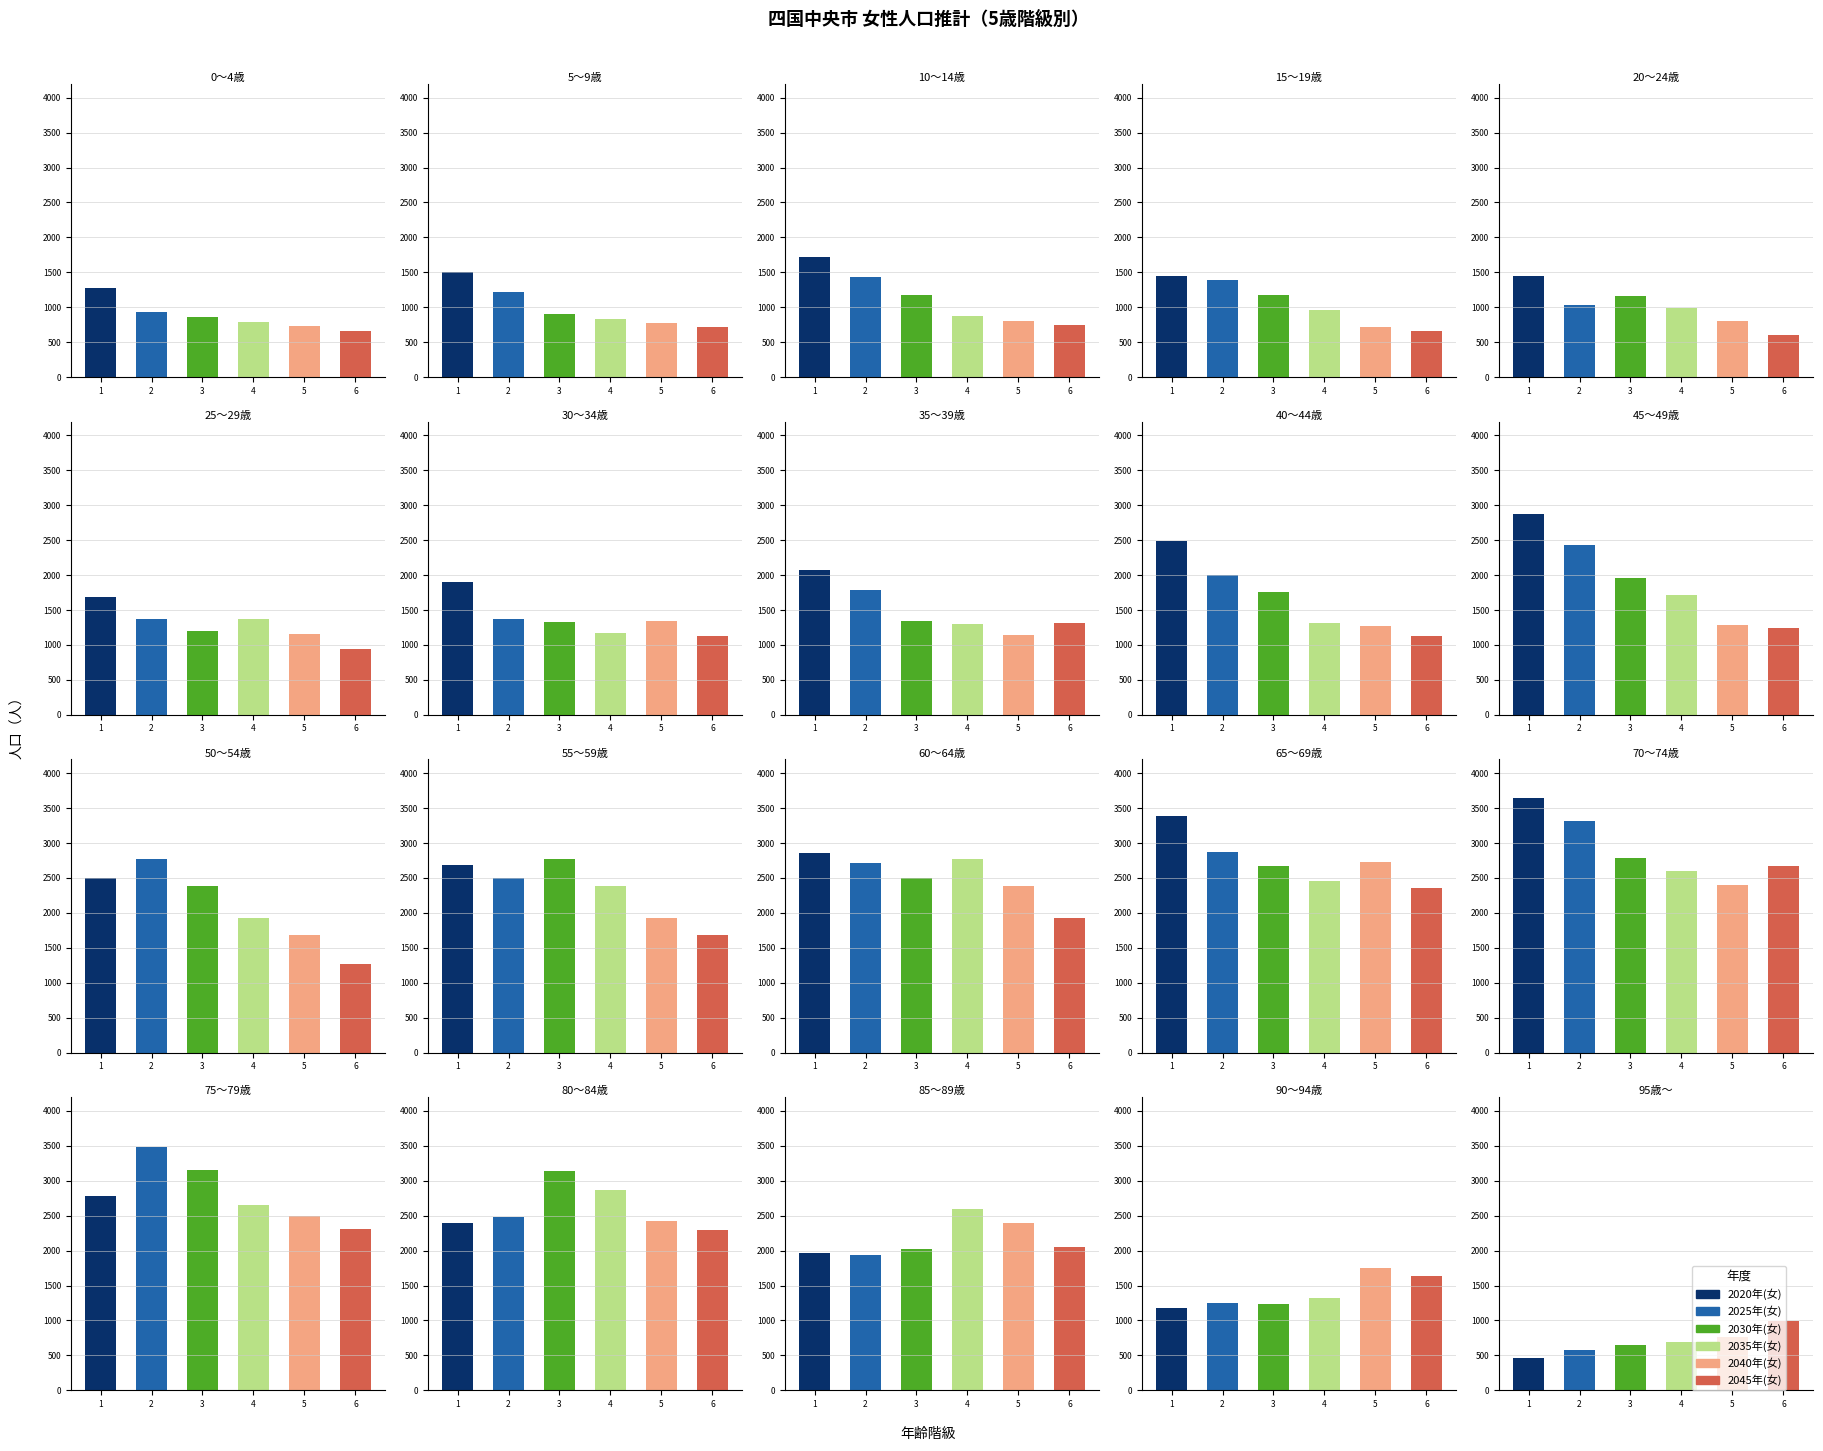

What is the average value of the 2025年(女) series?

1942